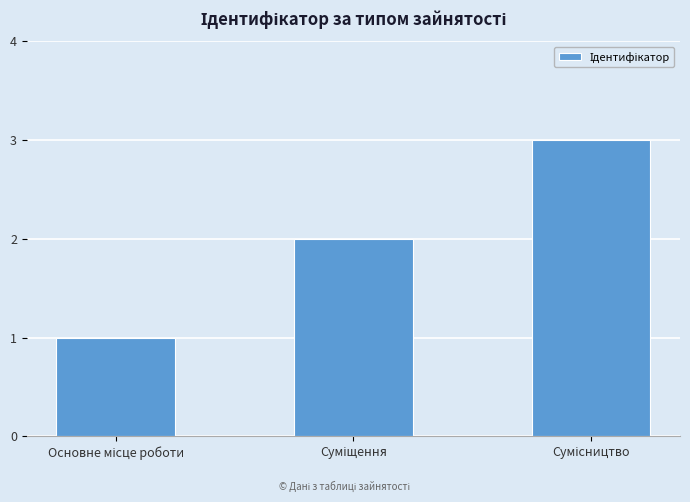

What is the greatest value displayed?

3